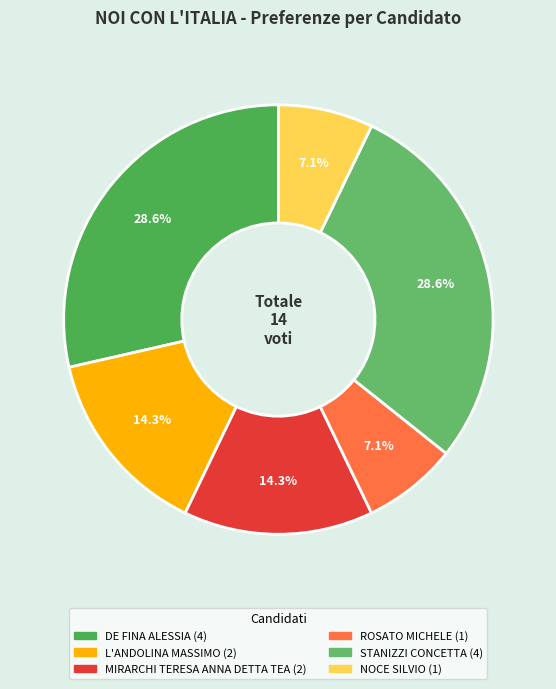

Count the number of slices in the pie.

6